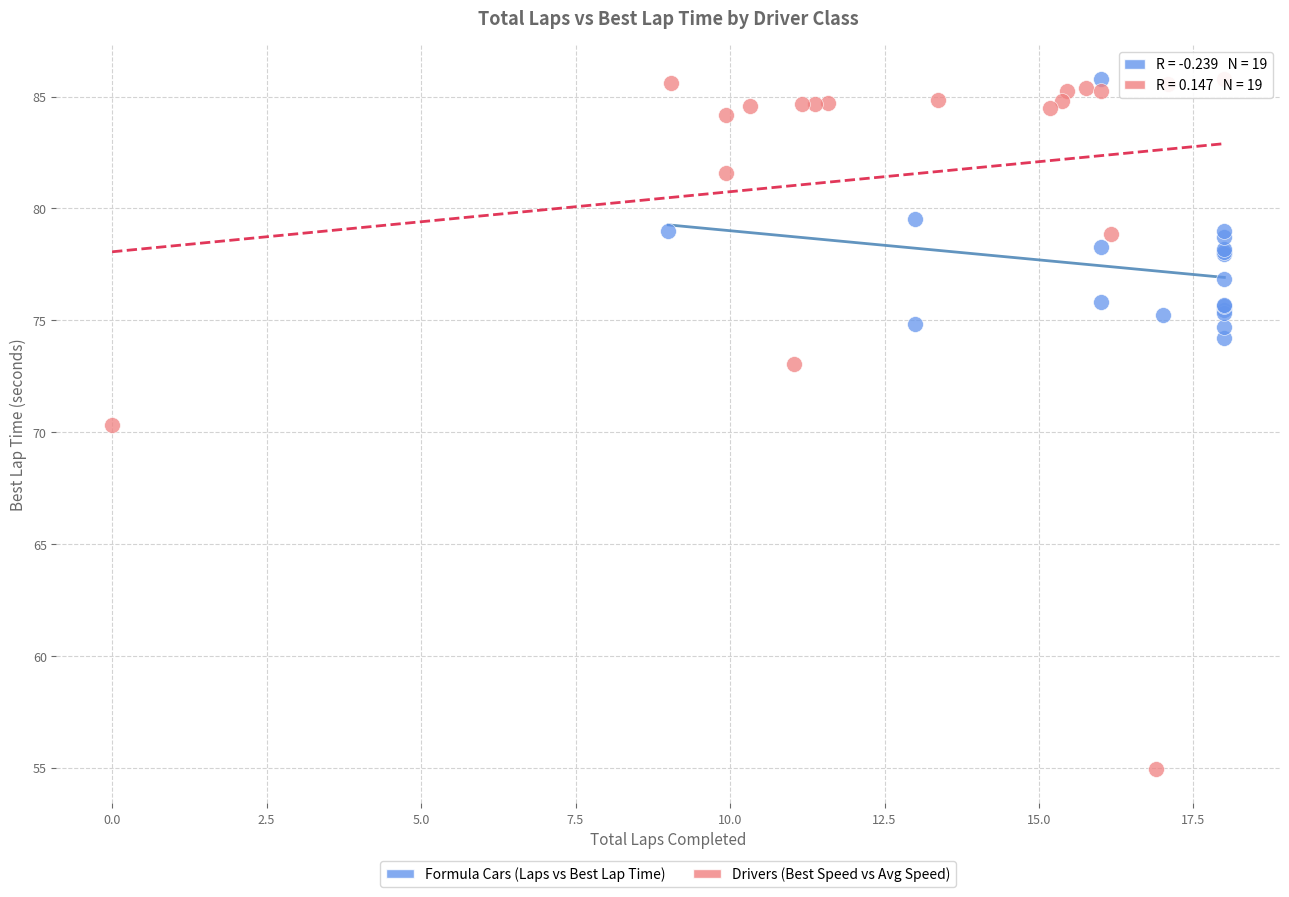

What are all the series names shown in the legend?

Formula Cars (Laps vs Best Lap Time), Drivers (Best Speed vs Avg Speed)